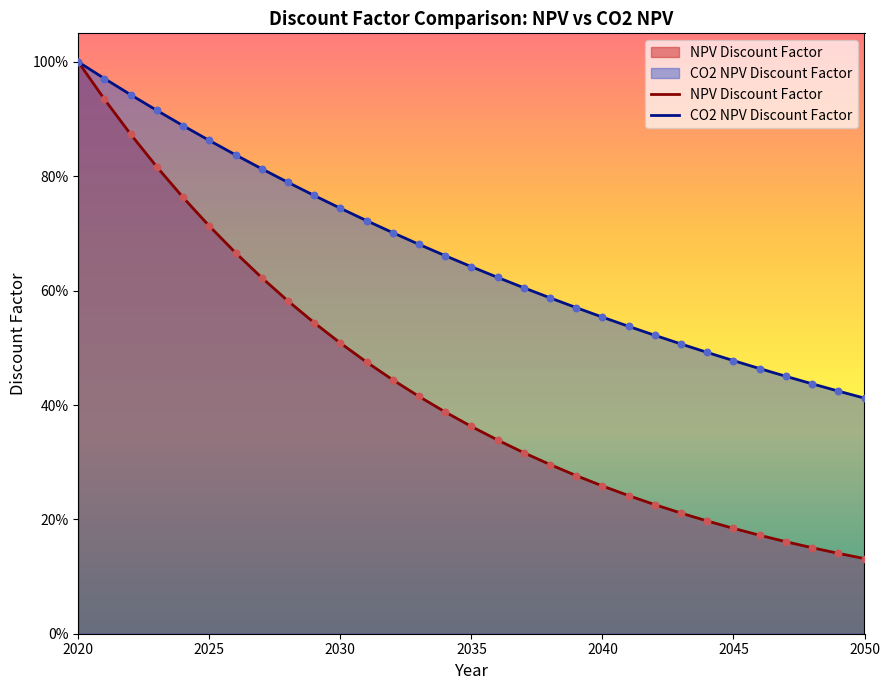

Which series reaches the minimum Y coordinate?

NPV Discount Factor